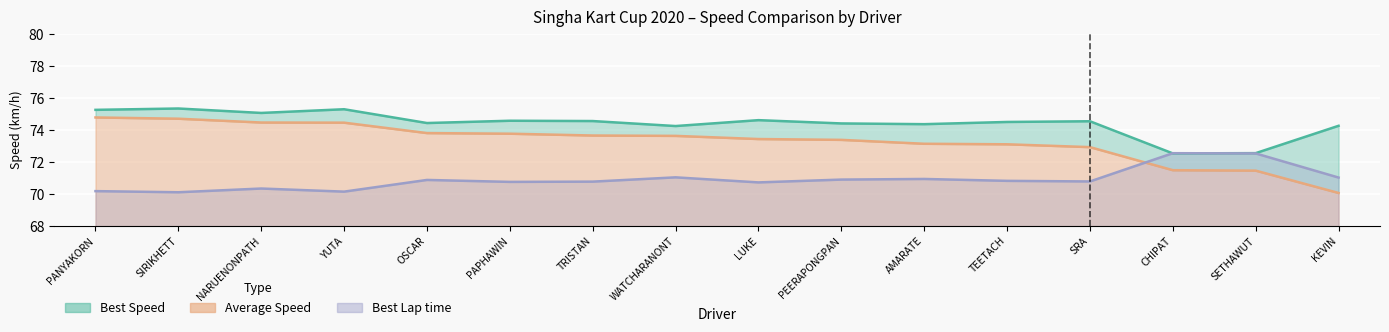

Which series changed the most between SETHAWUT and KEVIN?

Best Speed